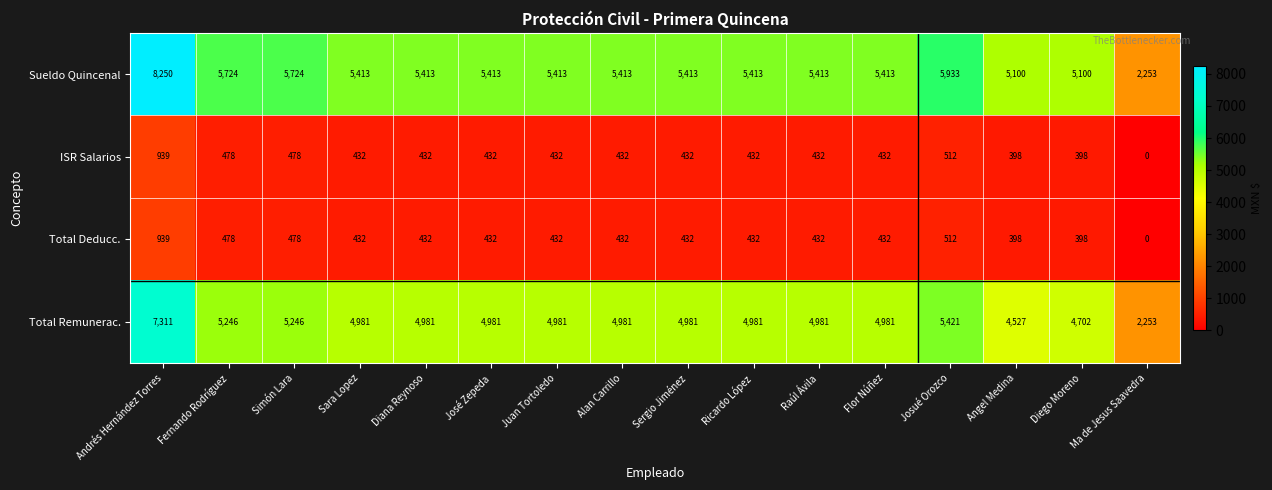

Where is Total Remunerac. nearest to the value 4782?

Diego Moreno